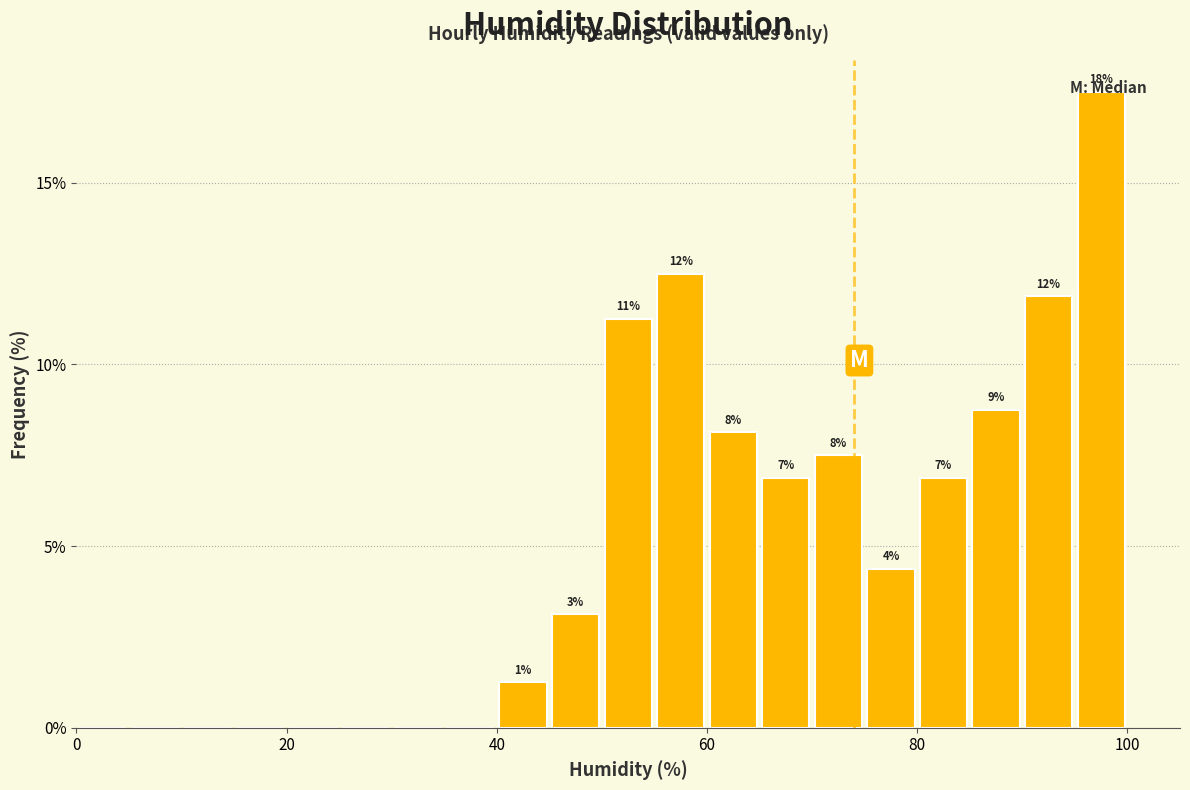

Read against the x-axis, roughly where is the centre of the tallest bar?

98